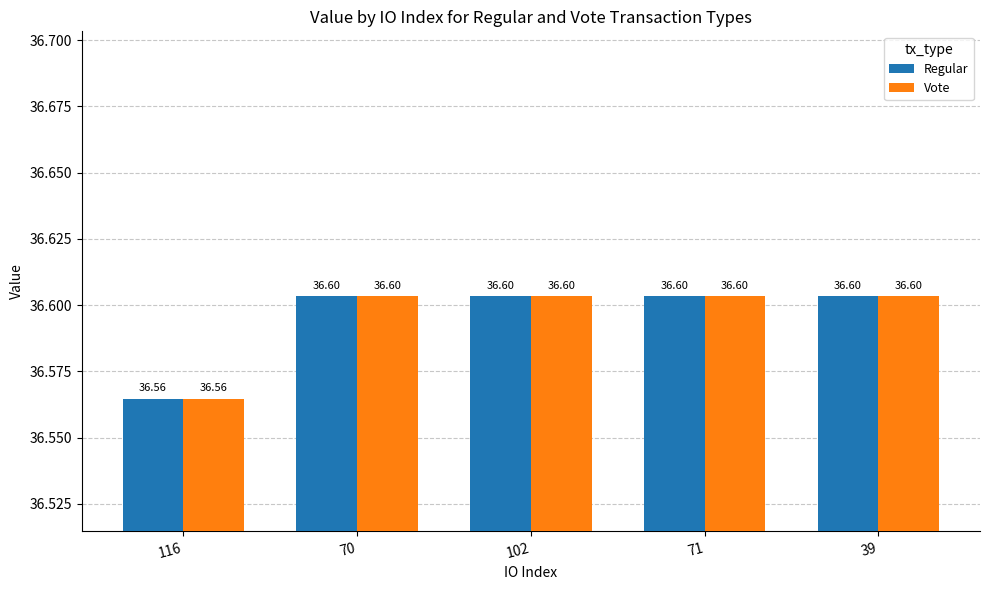

The Vote series shows 36.6 at 102. True or false?

True